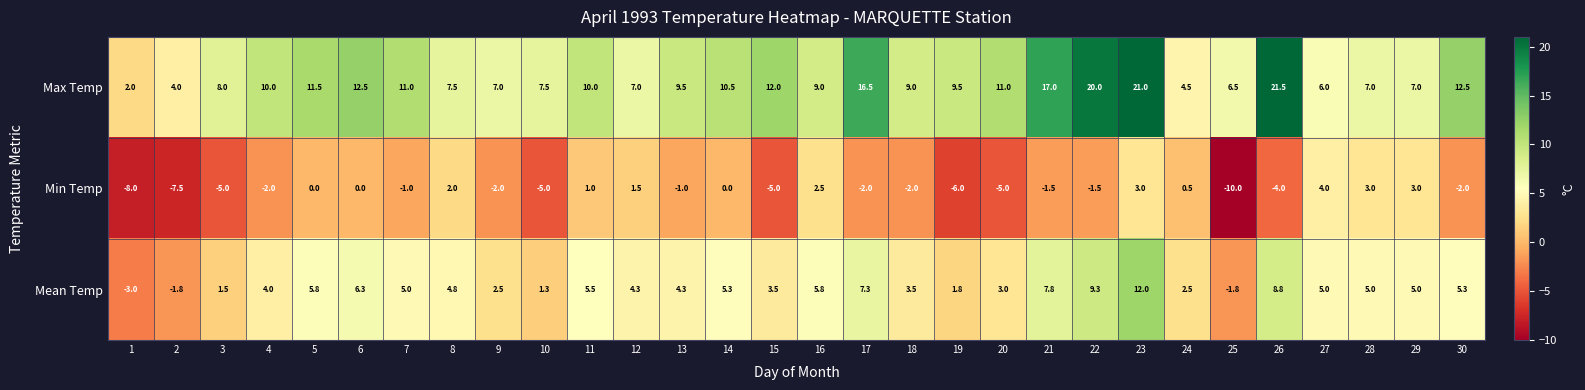

List the series in order of their overall mean, lowest first.

Min Temp, Mean Temp, Max Temp